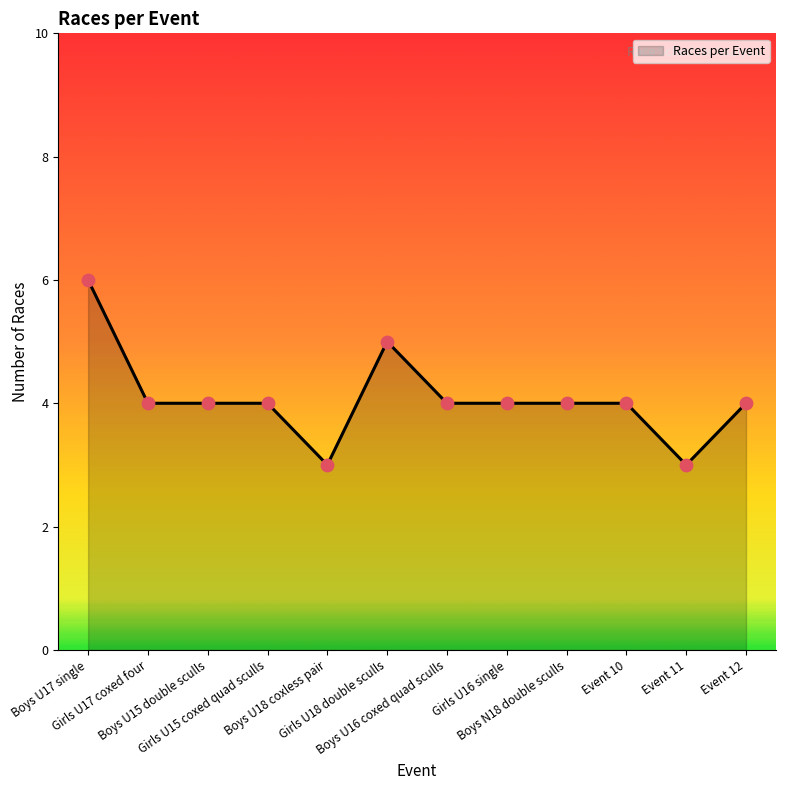

What is the change in value from Boys U18 coxless pair to Event 10?

+1